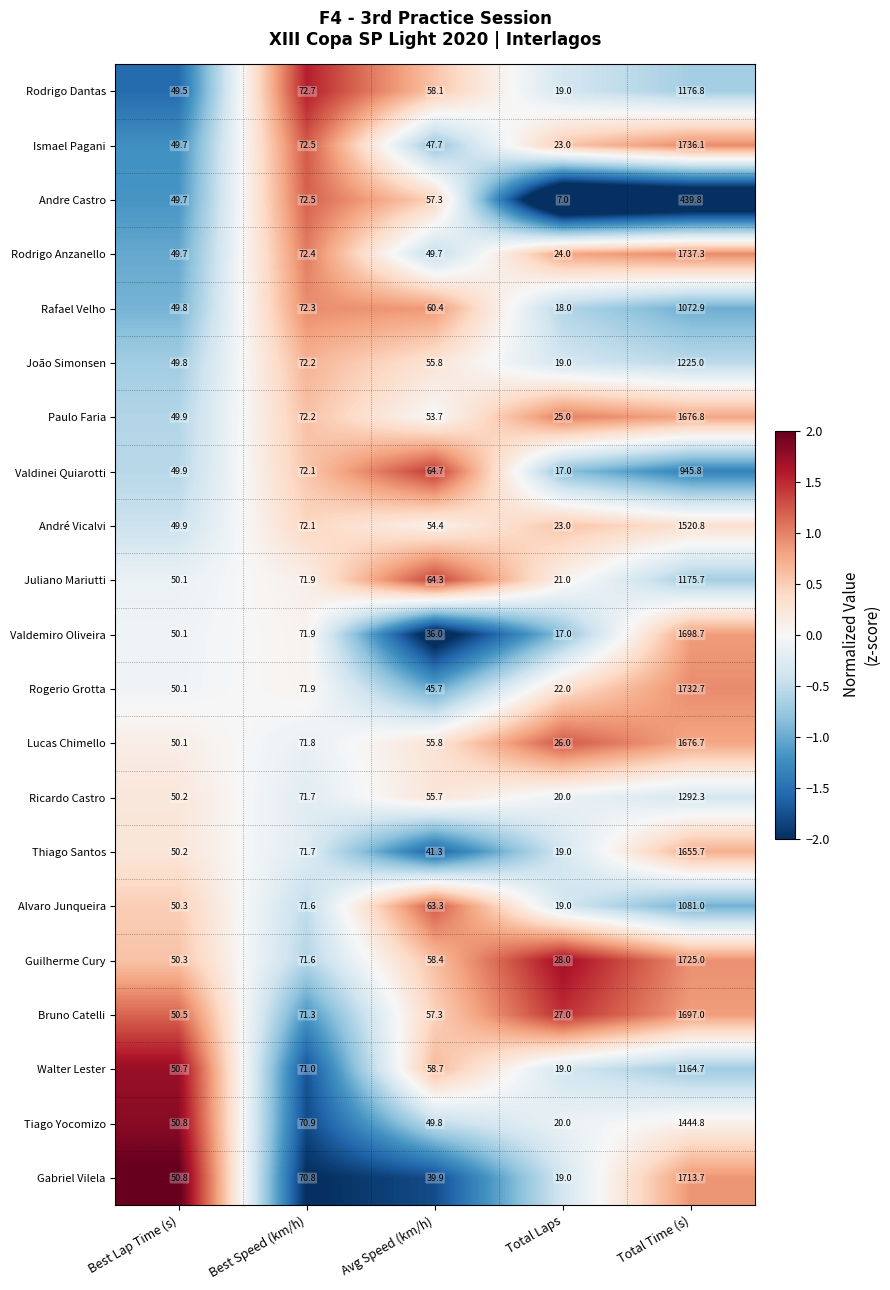

The Rogerio Grotta series shows 63.5 at Avg Speed (km/h). True or false?

False